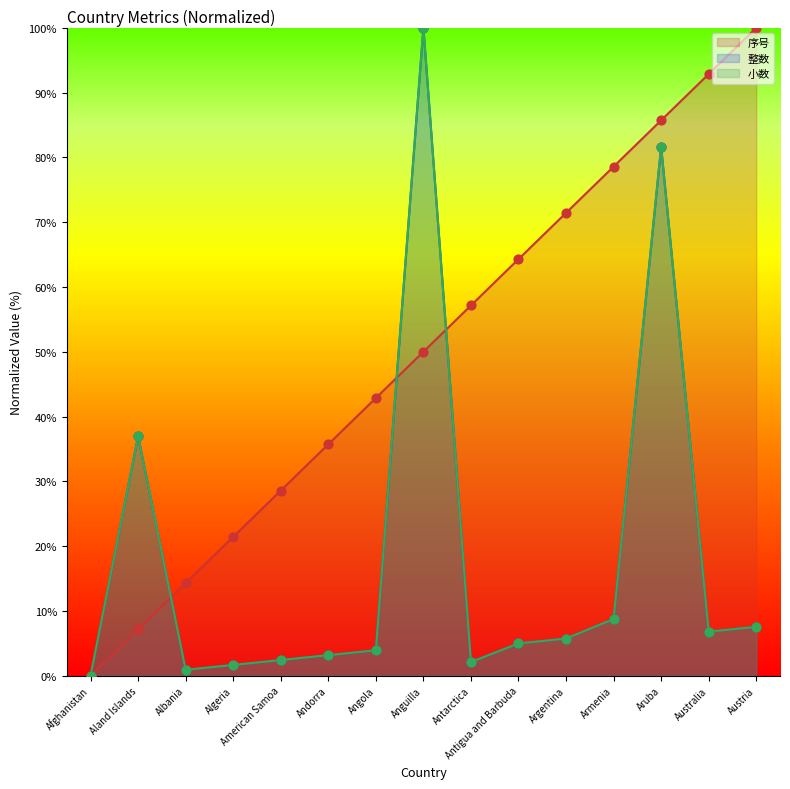

Which series reaches the minimum Y coordinate?

序号